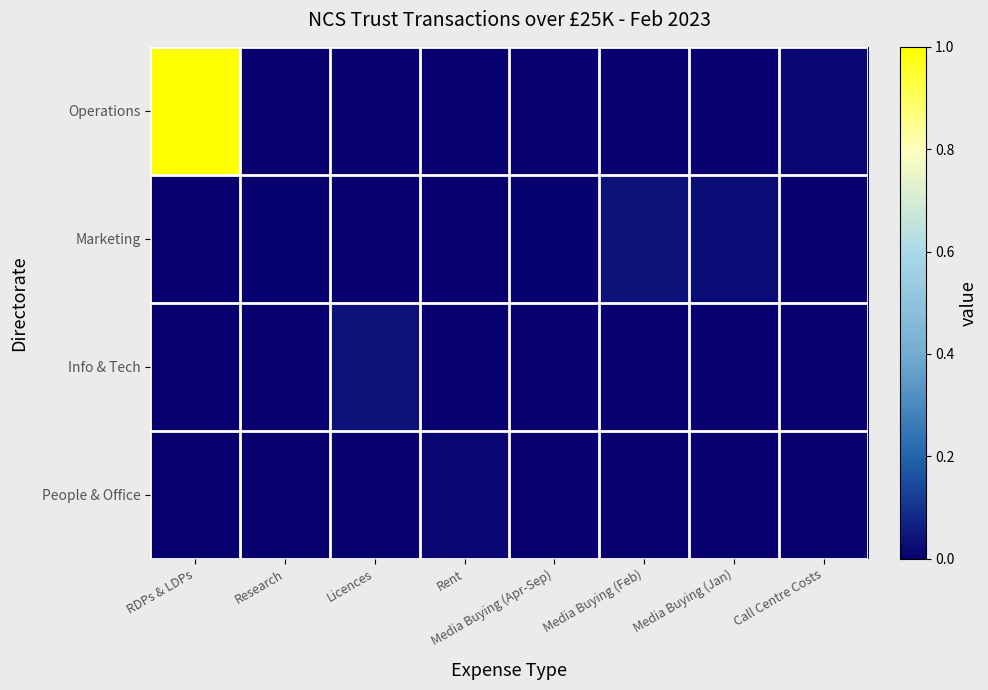

How many data points does each series have?

8